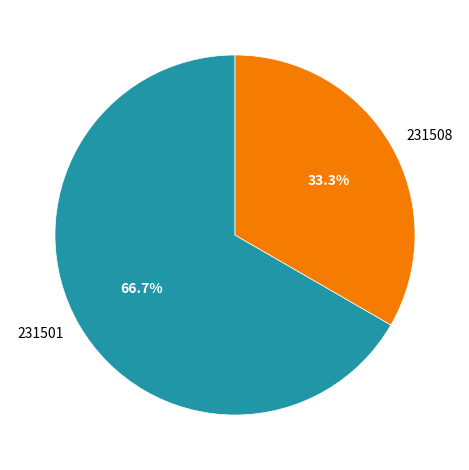

Between 231508 and 231501, which is larger?

231501